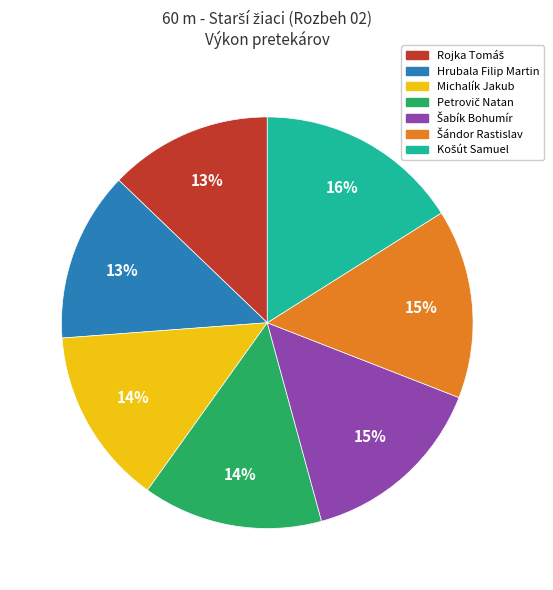

Is it true that Michalík Jakub is 2% of the pie?

False